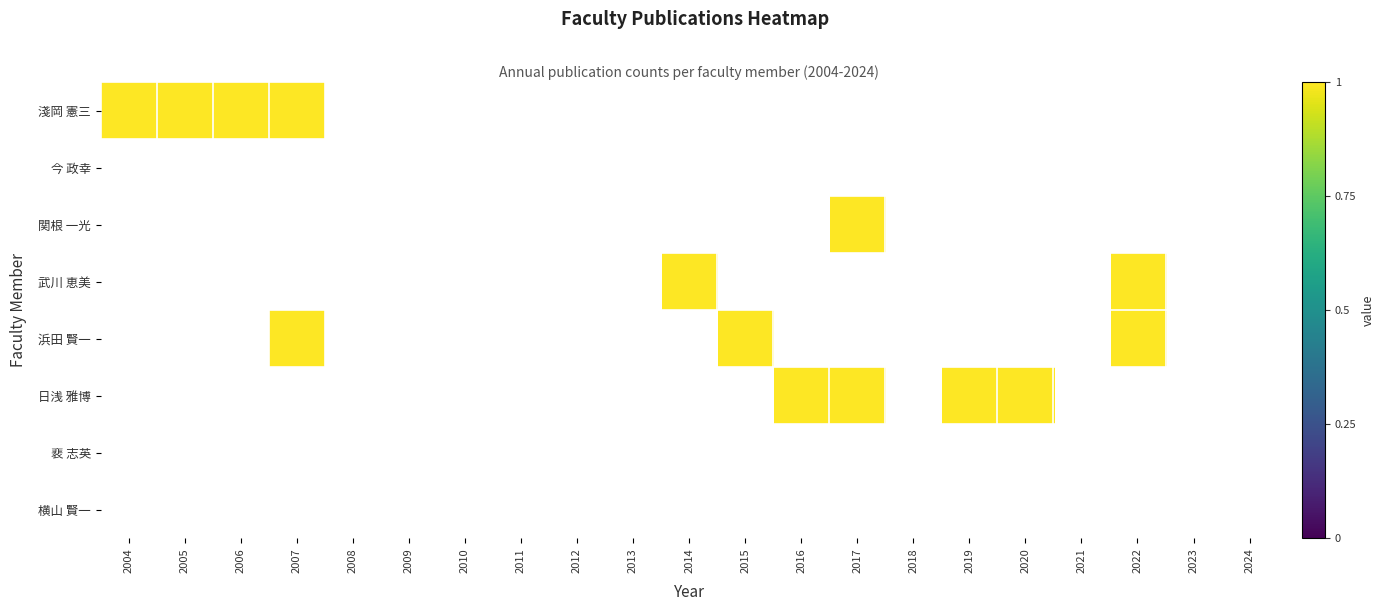

What is the spread (max minus min) of values at 3?

1